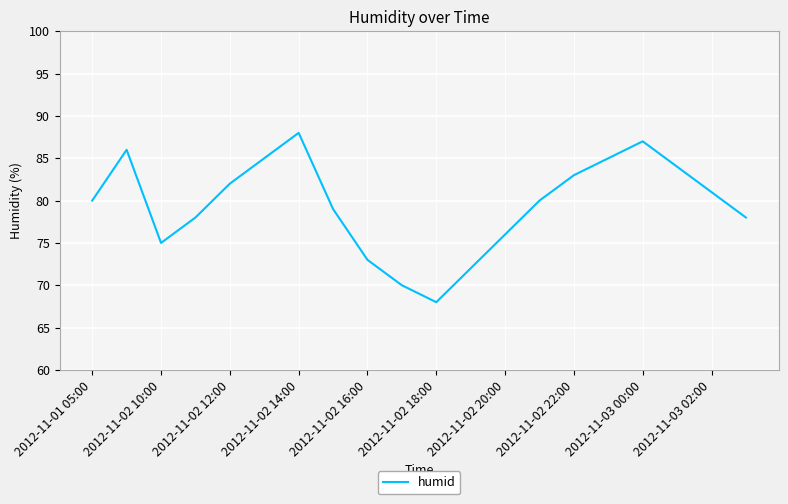

Reading right to left, extract all data points from this chart.

78	81	84	87	85	83	80	76	72	68	70	73	79	88	85	82	78	75	86	80